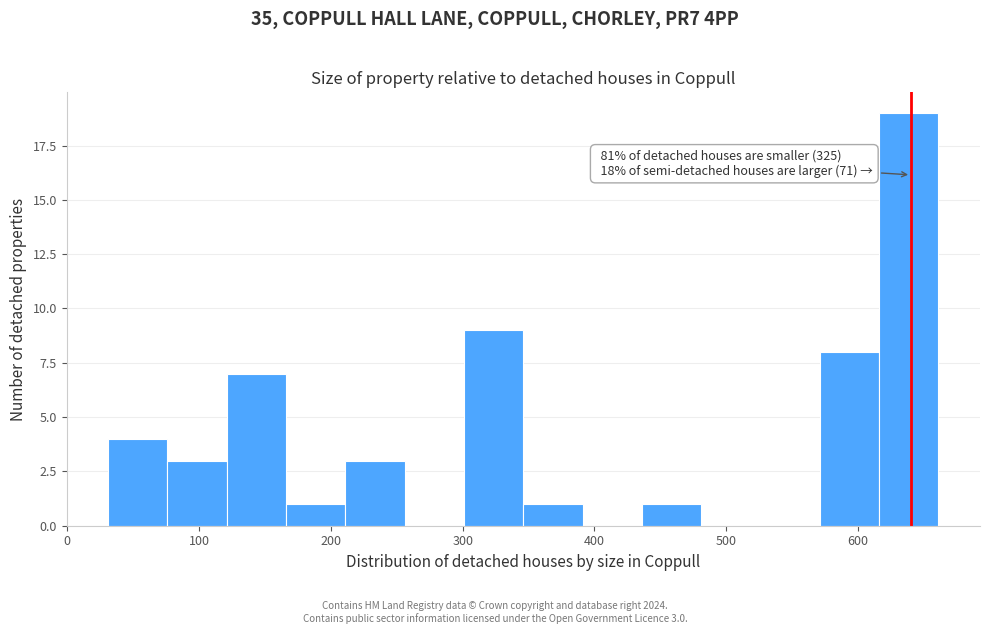

Which range on the x-axis has the tallest bar?

616 to 661